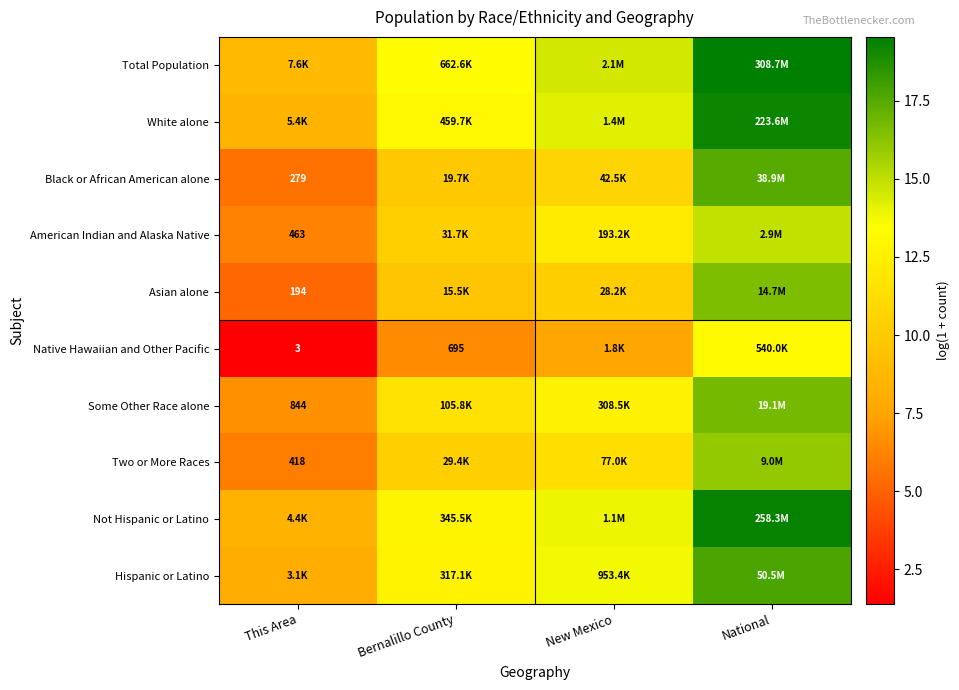

Is the value of Two or More Races at New Mexico greater than the value of Native Hawaiian and Other Pacific at Bernalillo County?

Yes